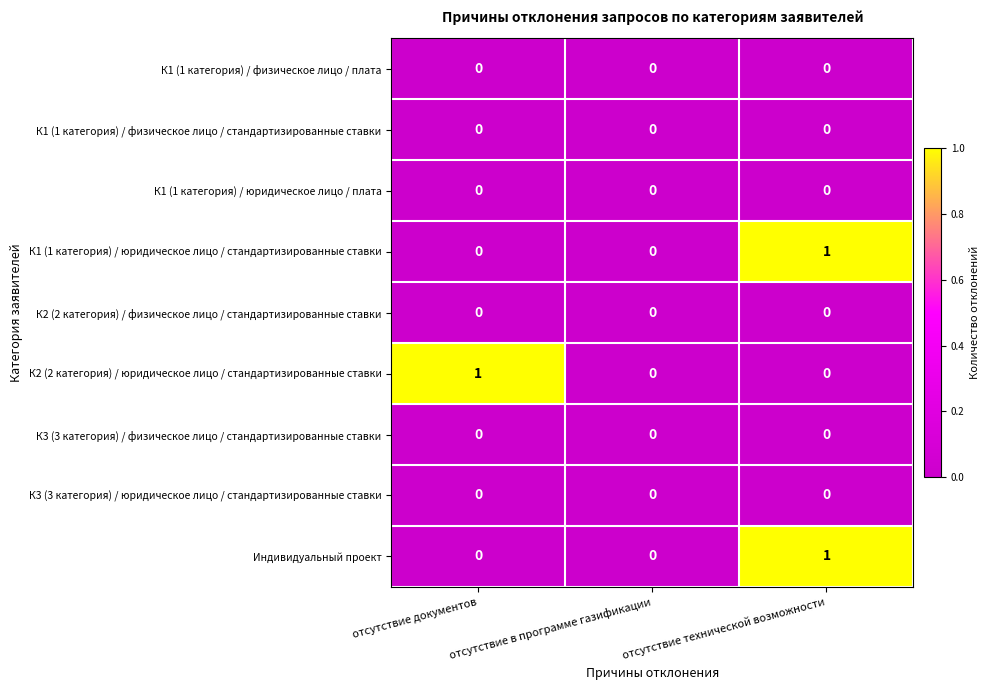

At which category is the sum across all series the highest?

отсутствие технической возможности